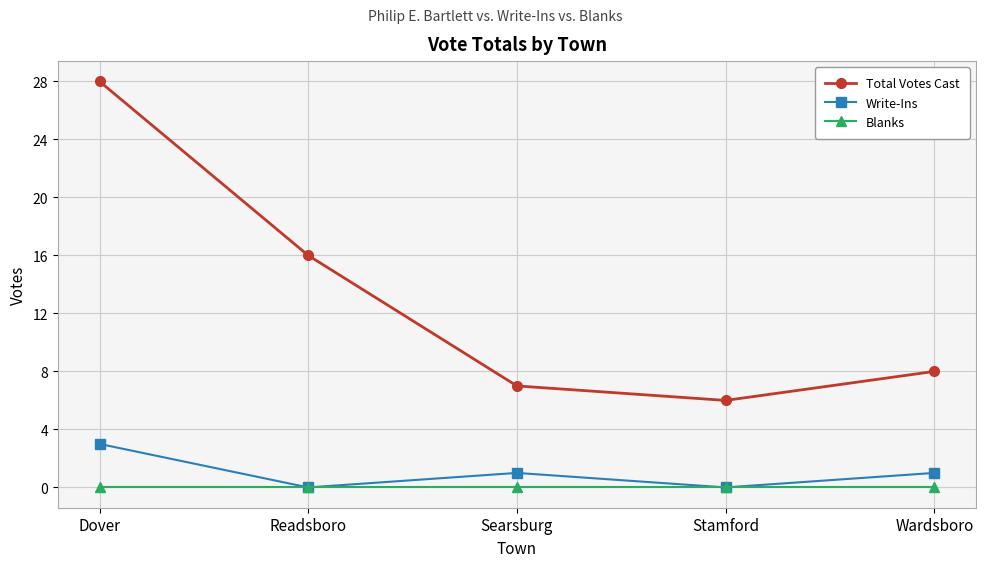

True or false: Write-Ins and Total Votes Cast intersect in this chart.

False